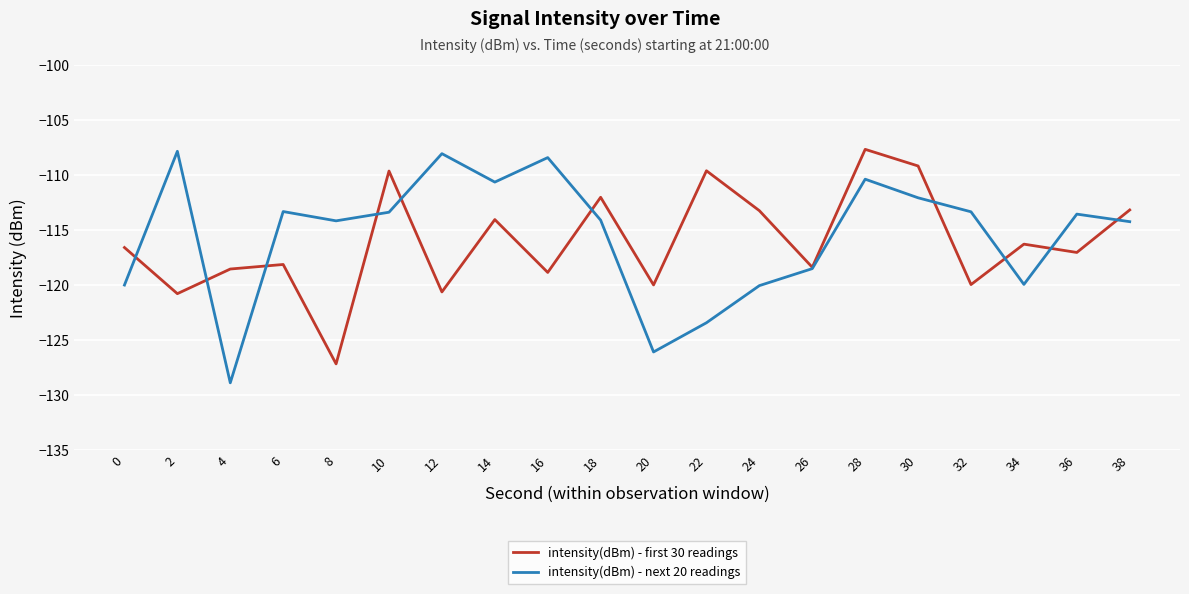

What is the spread (max minus min) of values at 4?

10.3